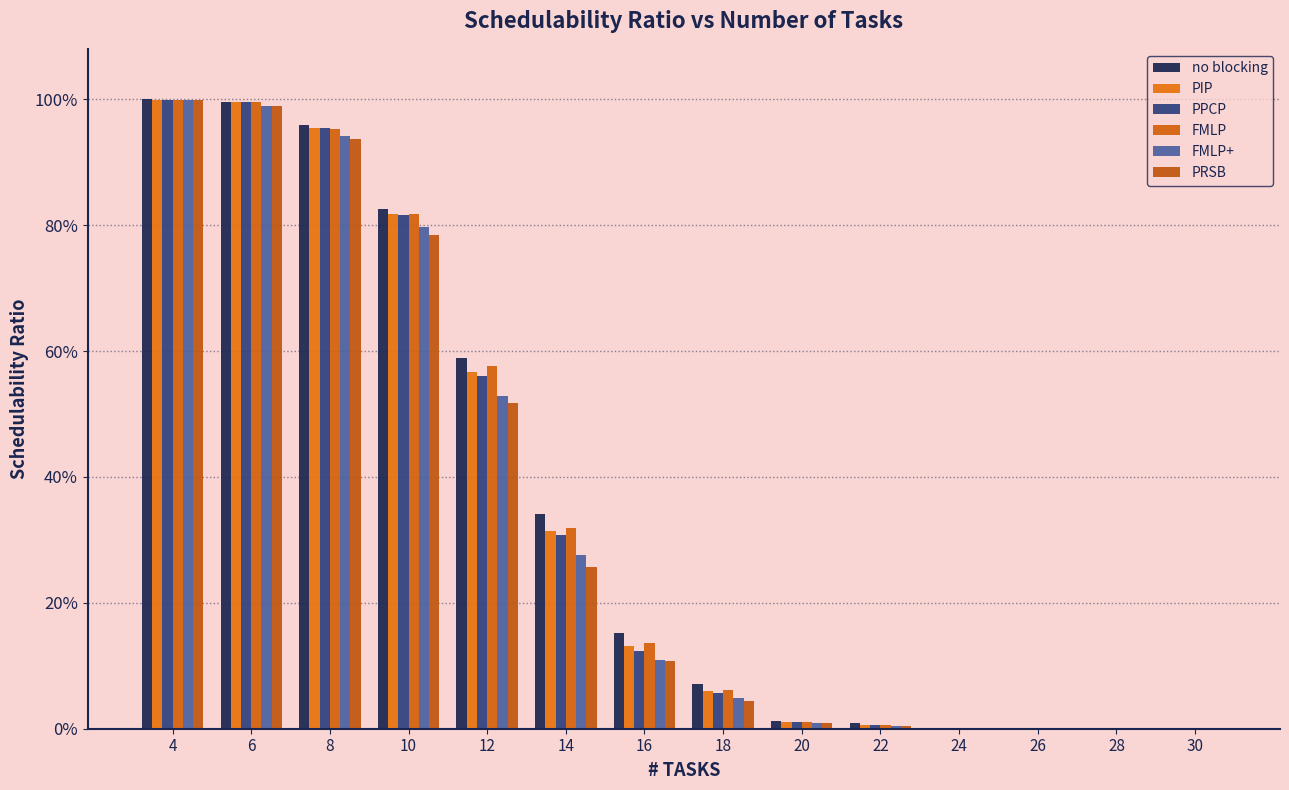

Reading left to right, extract all data points from this chart.

no blocking: 4=1.0	6=1.0	8=1.0	10=0.8	12=0.6	14=0.3	16=0.2	18=0.1	20=0.0	22=0.0	24=0.0	26=0.0	28=0.0	30=0.0
PIP: 4=1.0	6=1.0	8=1.0	10=0.8	12=0.6	14=0.3	16=0.1	18=0.1	20=0.0	22=0.0	24=0.0	26=0.0	28=0.0	30=0.0
PPCP: 4=1.0	6=1.0	8=1.0	10=0.8	12=0.6	14=0.3	16=0.1	18=0.1	20=0.0	22=0.0	24=0.0	26=0.0	28=0.0	30=0.0
FMLP: 4=1.0	6=1.0	8=1.0	10=0.8	12=0.6	14=0.3	16=0.1	18=0.1	20=0.0	22=0.0	24=0.0	26=0.0	28=0.0	30=0.0
FMLP+: 4=1.0	6=1.0	8=0.9	10=0.8	12=0.5	14=0.3	16=0.1	18=0.0	20=0.0	22=0.0	24=0.0	26=0.0	28=0.0	30=0.0
PRSB: 4=1.0	6=1.0	8=0.9	10=0.8	12=0.5	14=0.3	16=0.1	18=0.0	20=0.0	22=0.0	24=0.0	26=0.0	28=0.0	30=0.0